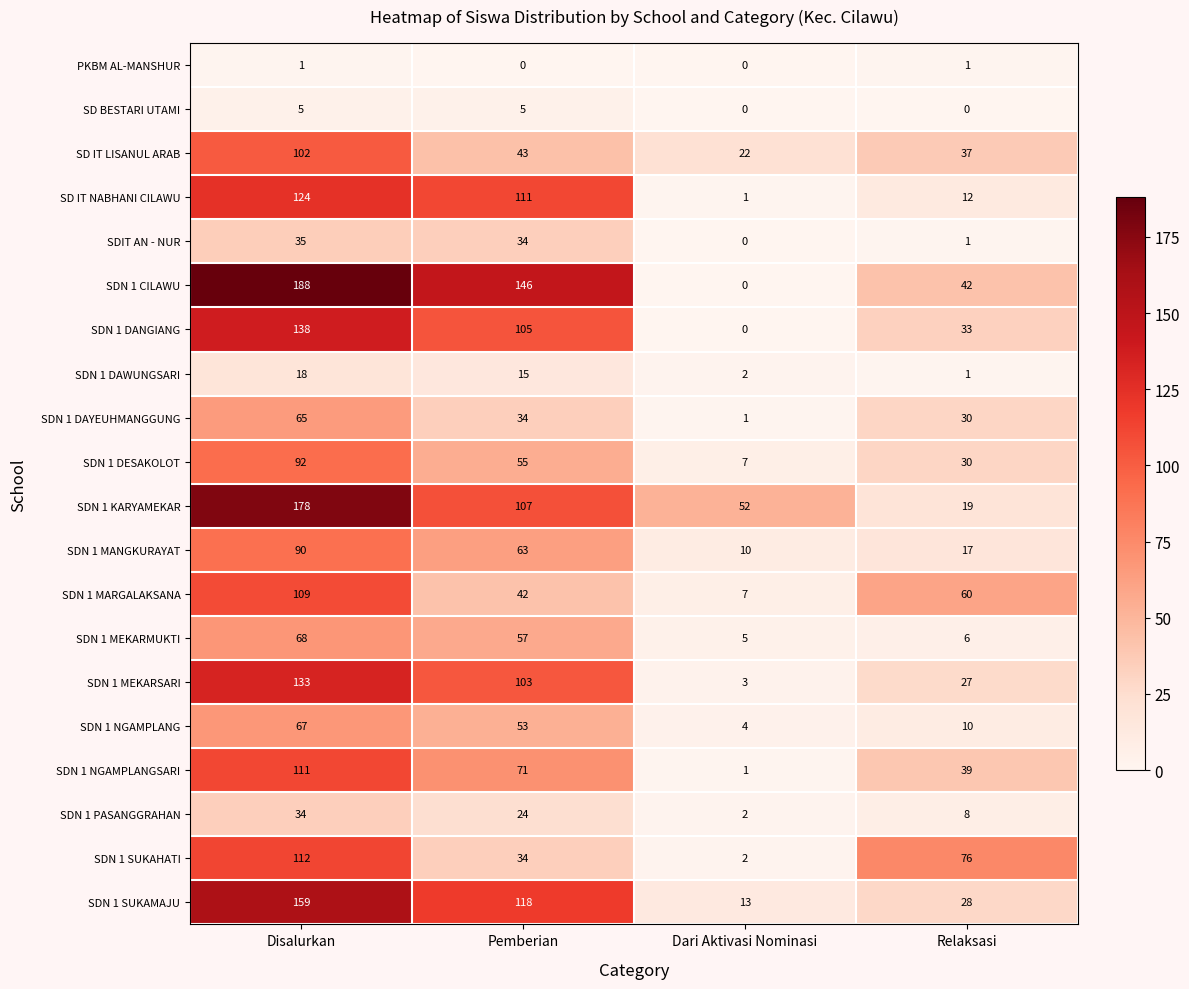

What is the difference between the maximum and minimum values in the SDN 1 DESAKOLOT series?

85